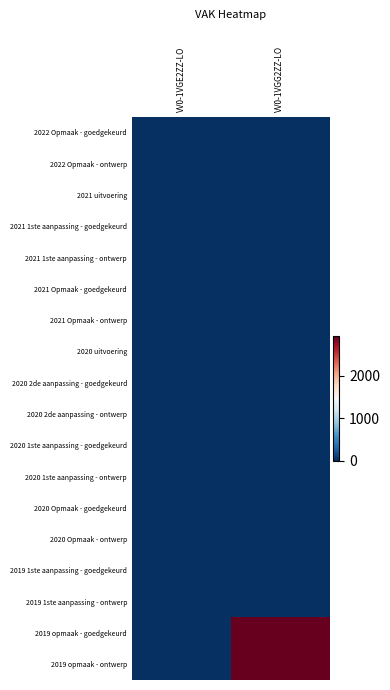

List the series in order of their peak value, lowest first.

2022 Opmaak - goedgekeurd, 2022 Opmaak - ontwerp, 2021 uitvoering, 2021 1ste aanpassing - goedgekeurd, 2021 1ste aanpassing - ontwerp, 2021 Opmaak - goedgekeurd, 2021 Opmaak - ontwerp, 2020 uitvoering, 2020 2de aanpassing - goedgekeurd, 2020 2de aanpassing - ontwerp, 2020 1ste aanpassing - goedgekeurd, 2020 1ste aanpassing - ontwerp, 2020 Opmaak - goedgekeurd, 2020 Opmaak - ontwerp, 2019 1ste aanpassing - goedgekeurd, 2019 1ste aanpassing - ontwerp, 2019 opmaak - goedgekeurd, 2019 opmaak - ontwerp